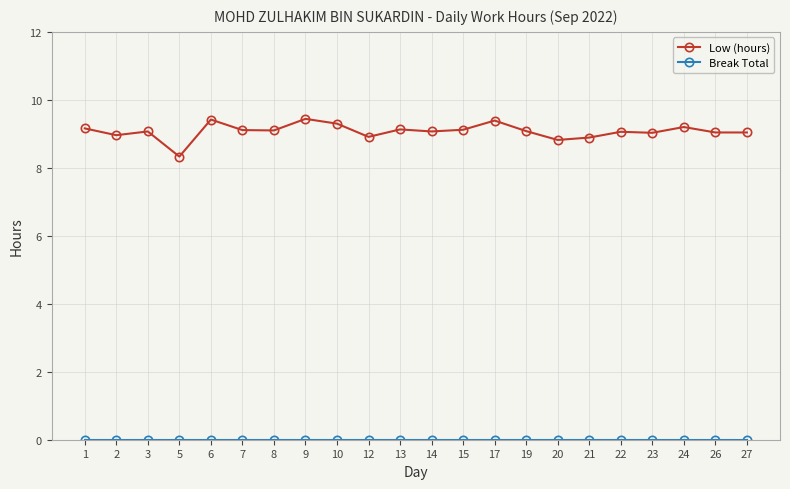

Is it true that Low (hours) equals 15.5 at 22?

False